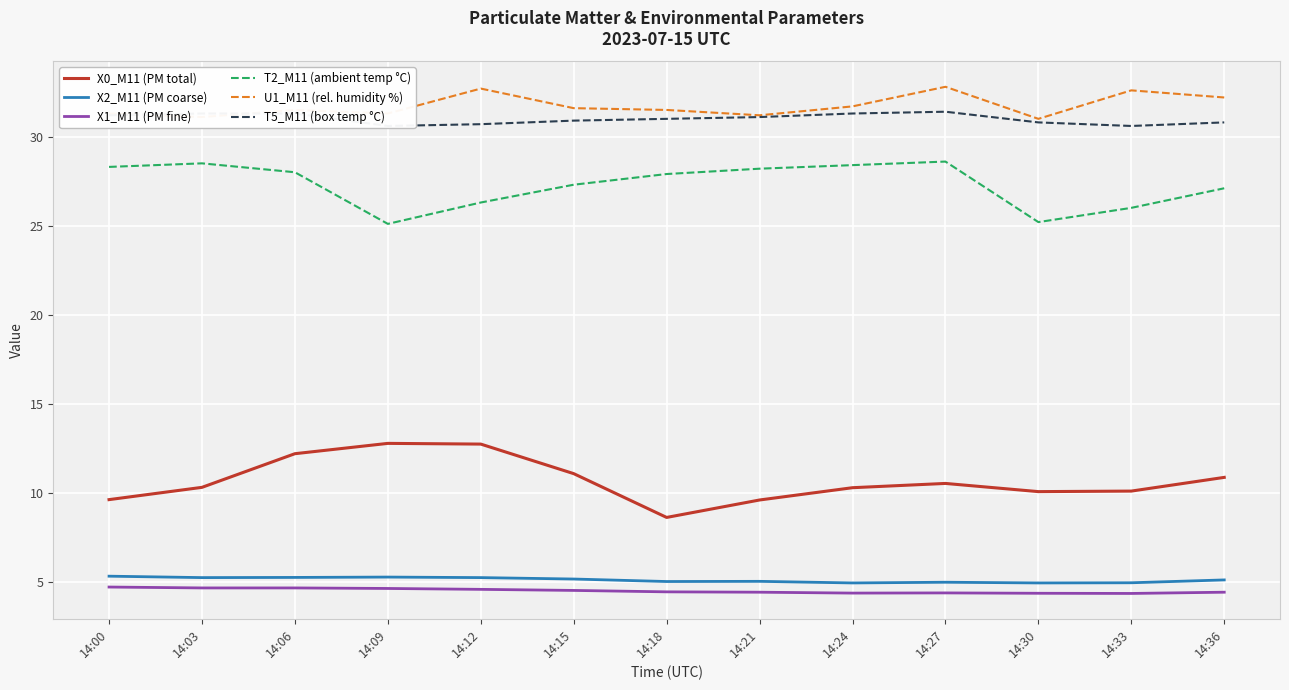

Is it true that X0_M11 (PM total) equals 10.9 at 14:36?

True